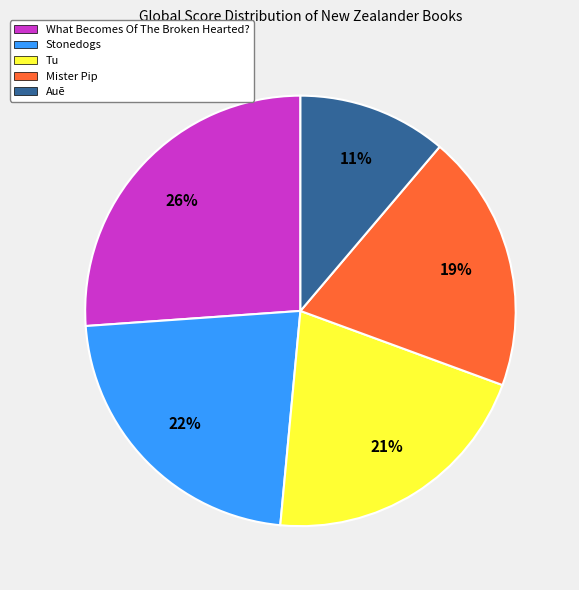

To the nearest percent, what portion does Mister Pip represent?

19%